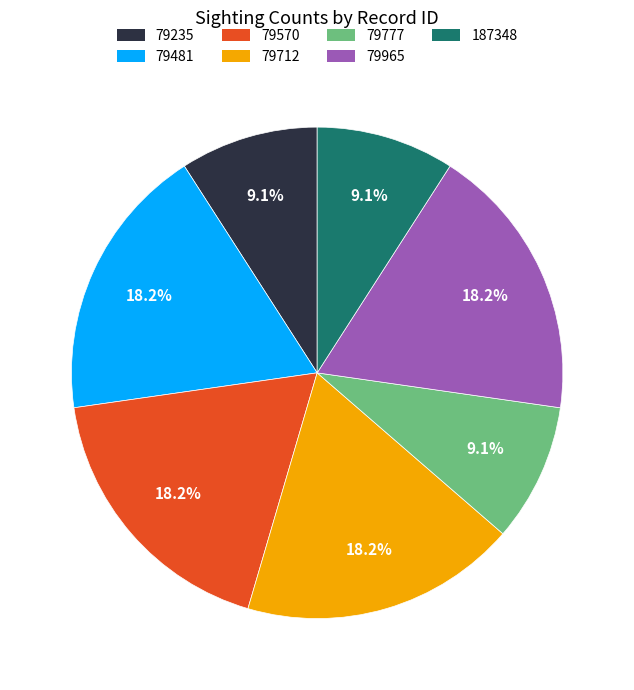

What percentage is the 79235 slice, to the nearest percent?

9%